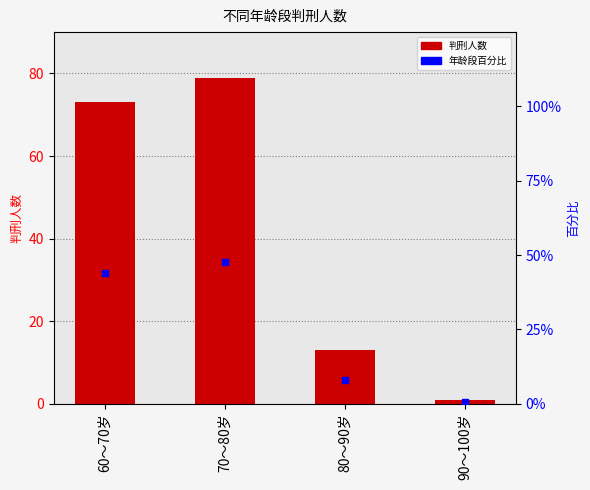

Which series has the largest total across all categories?

判刑人数